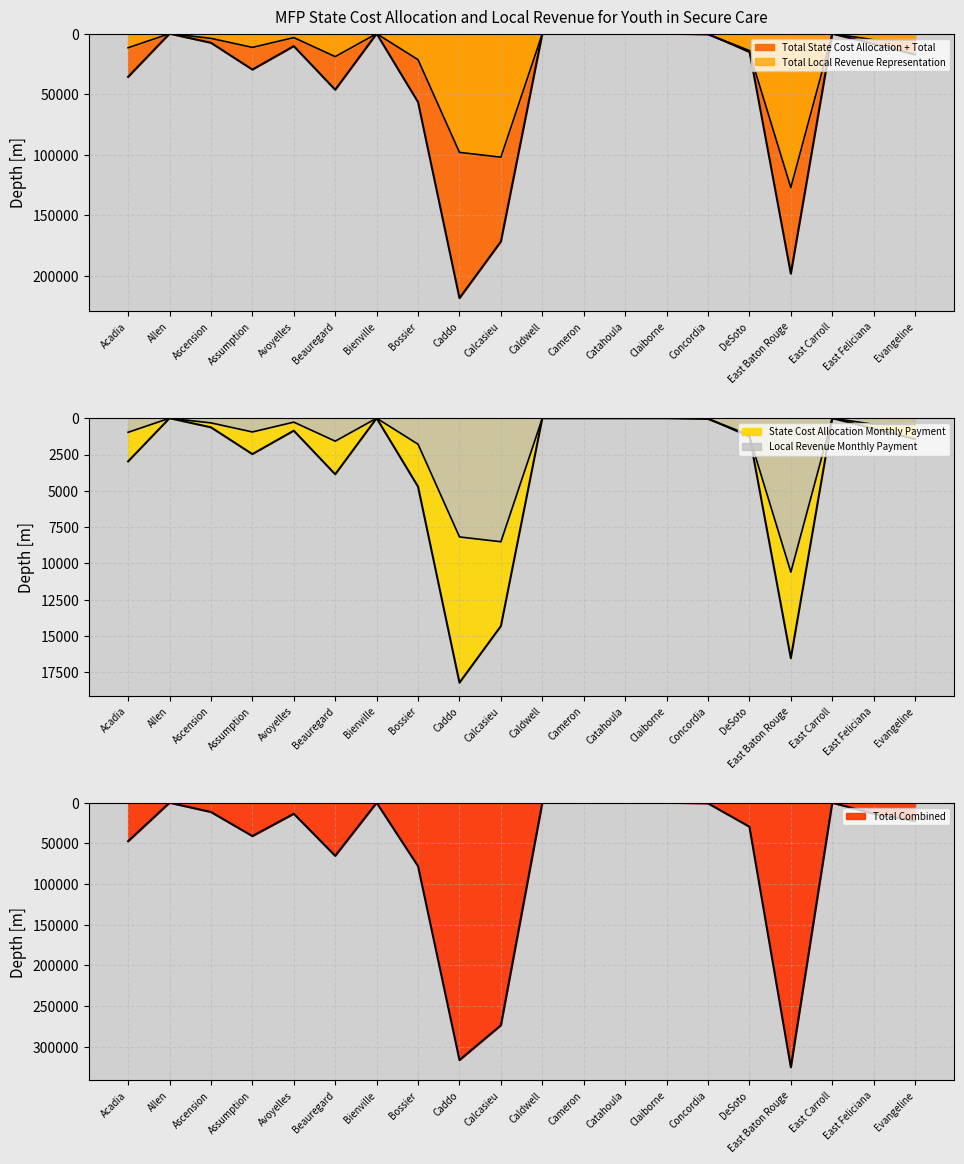

Which series has the largest total across all categories?

Total Combined